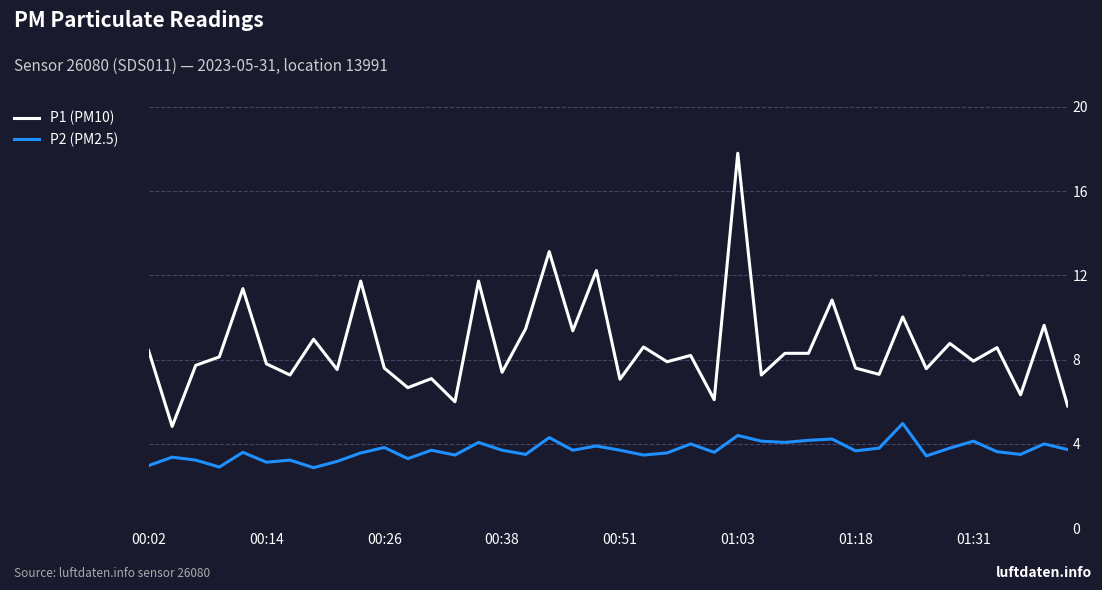

True or false: P2 (PM2.5) and P1 (PM10) intersect in this chart.

False